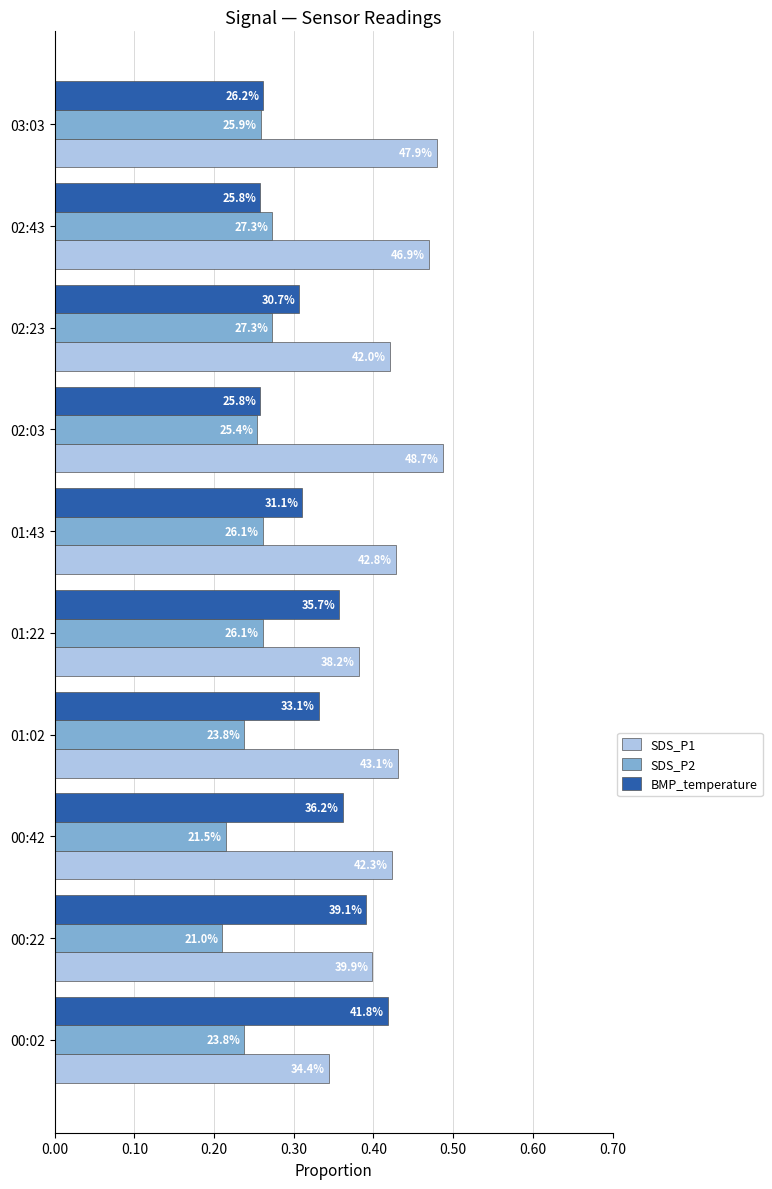

What are all the series names shown in the legend?

SDS_P1, SDS_P2, BMP_temperature